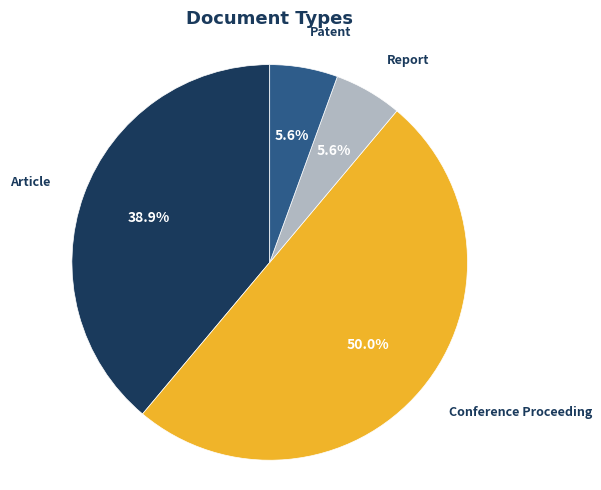

Between Article and Conference Proceeding, which is larger?

Conference Proceeding